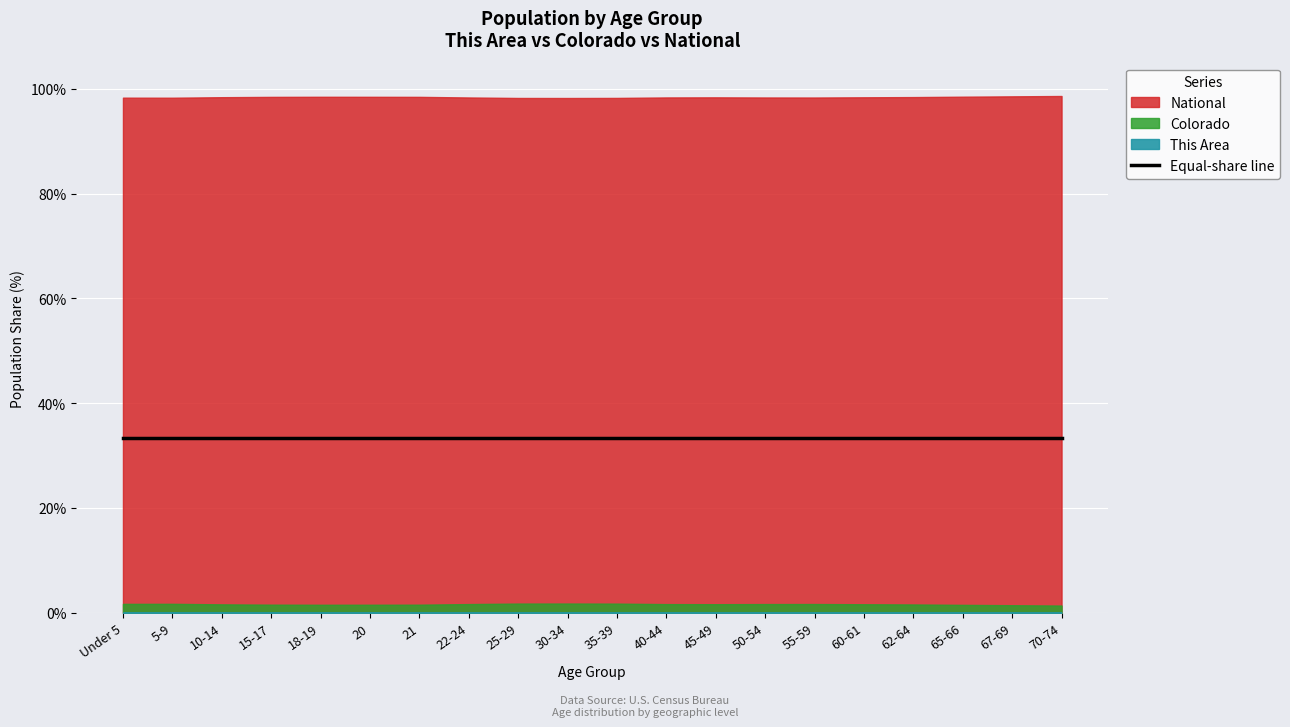

How many interior local valleys does the National series have?

4